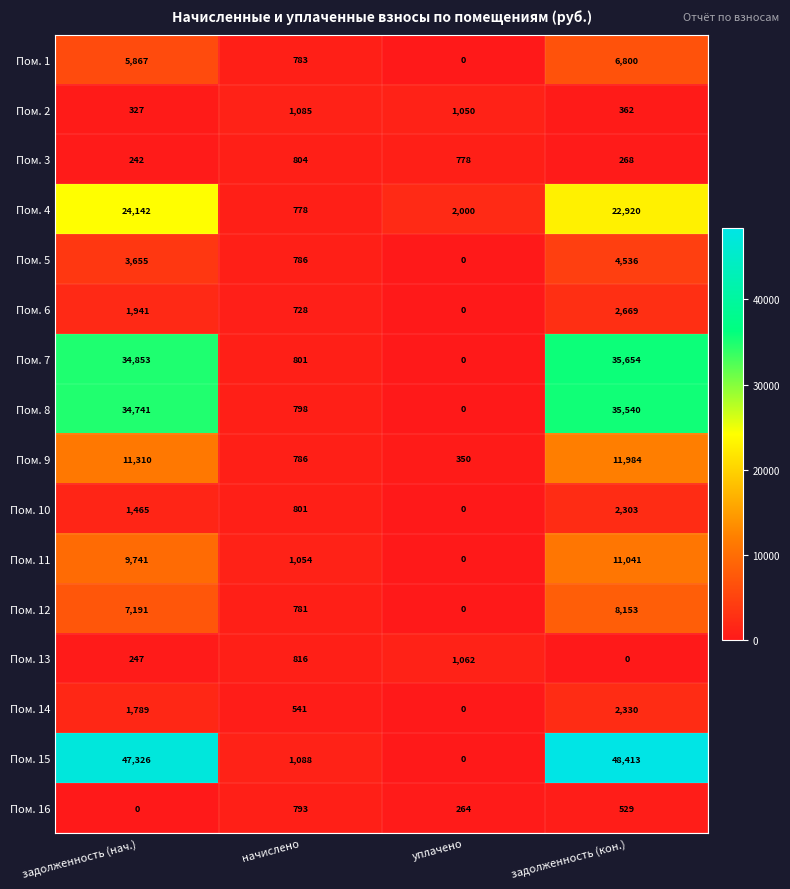

Which series has the widest spread of values?

Пом. 15